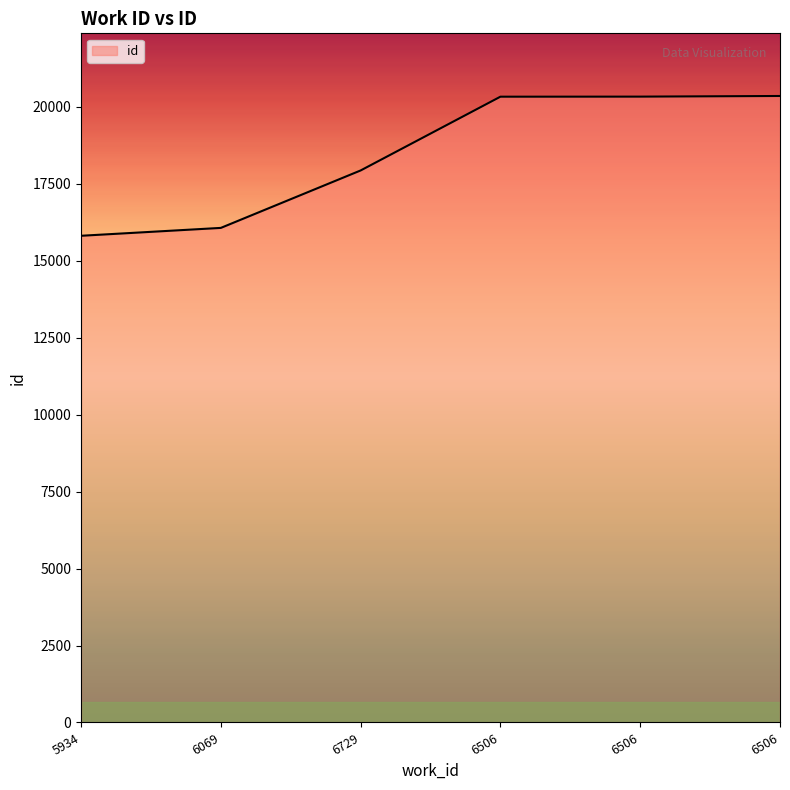

Is it true that the value at 6729 is 17934?

True